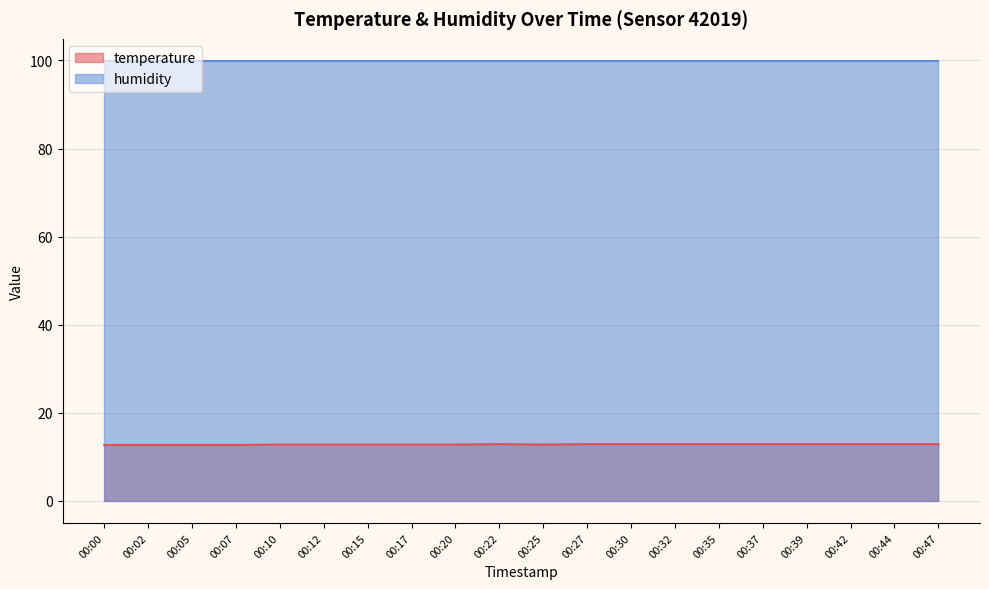

Which category has the highest value across all series?

00:22